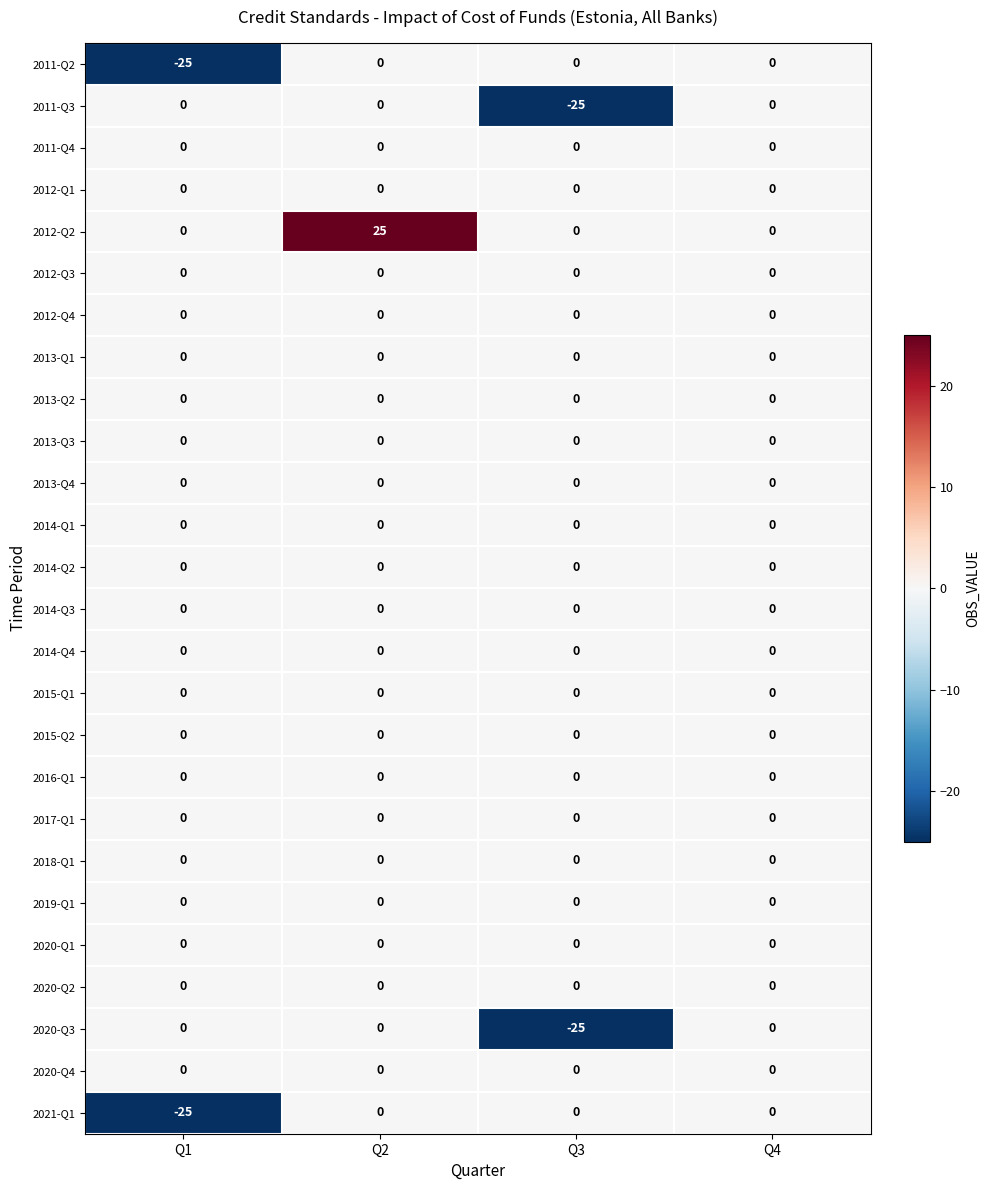

What is the average value of the 2021-Q1 series?

-6